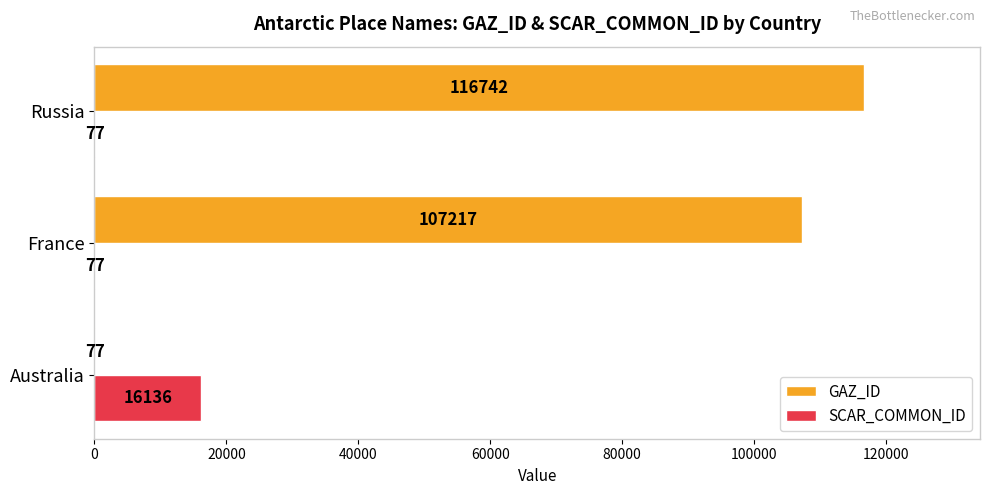

Is it true that GAZ_ID equals 33965 at Russia?

False